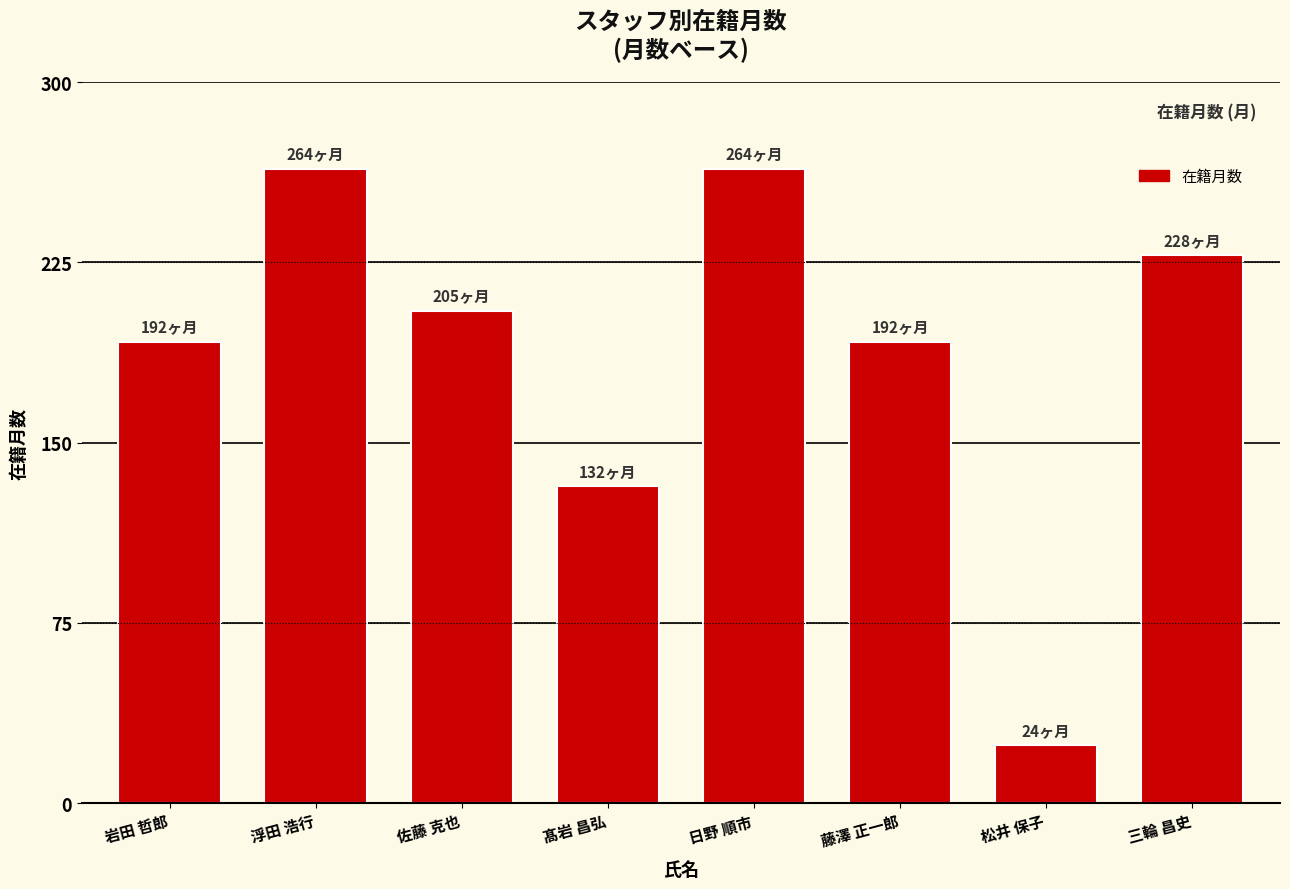

Count the number of categories in the chart.

8